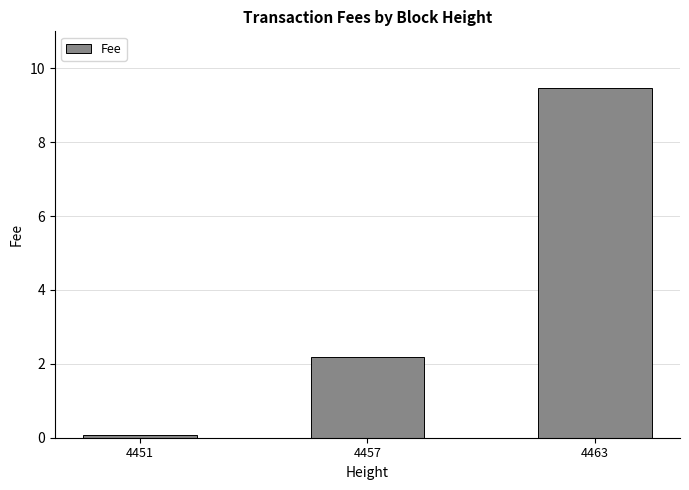

What is the sum of all values?

11.7